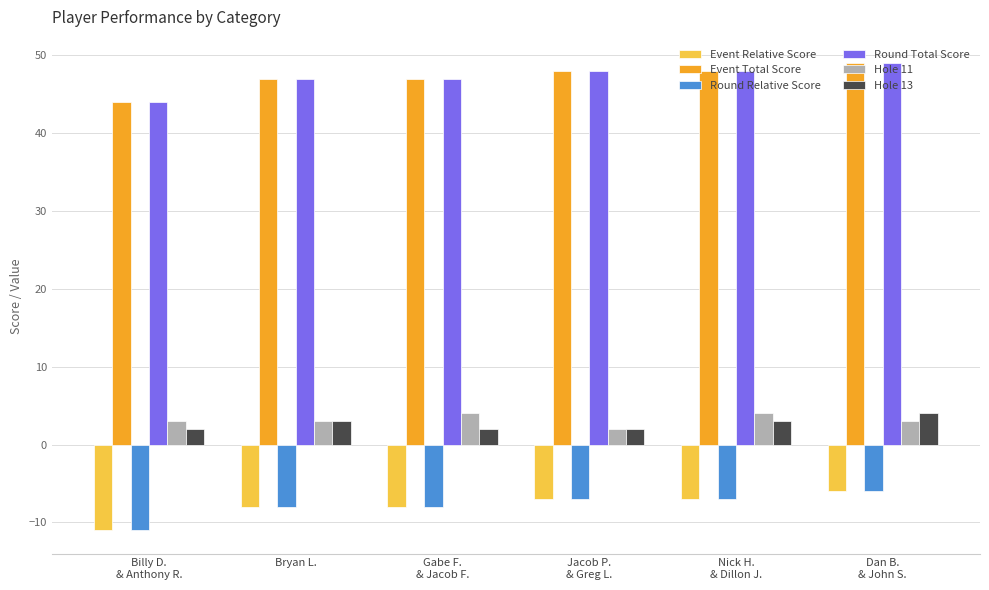

The value of Event Total Score at Nick H.
& Dillon J. is 12. True or false?

False